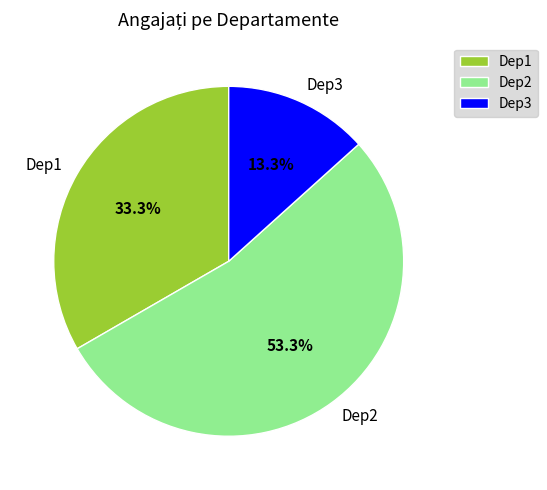

To the nearest percent, what portion does Dep1 represent?

33%